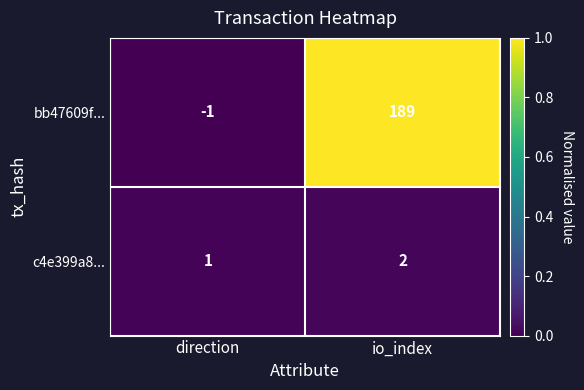

Which series changed the most between direction and io_index?

bb47609f...